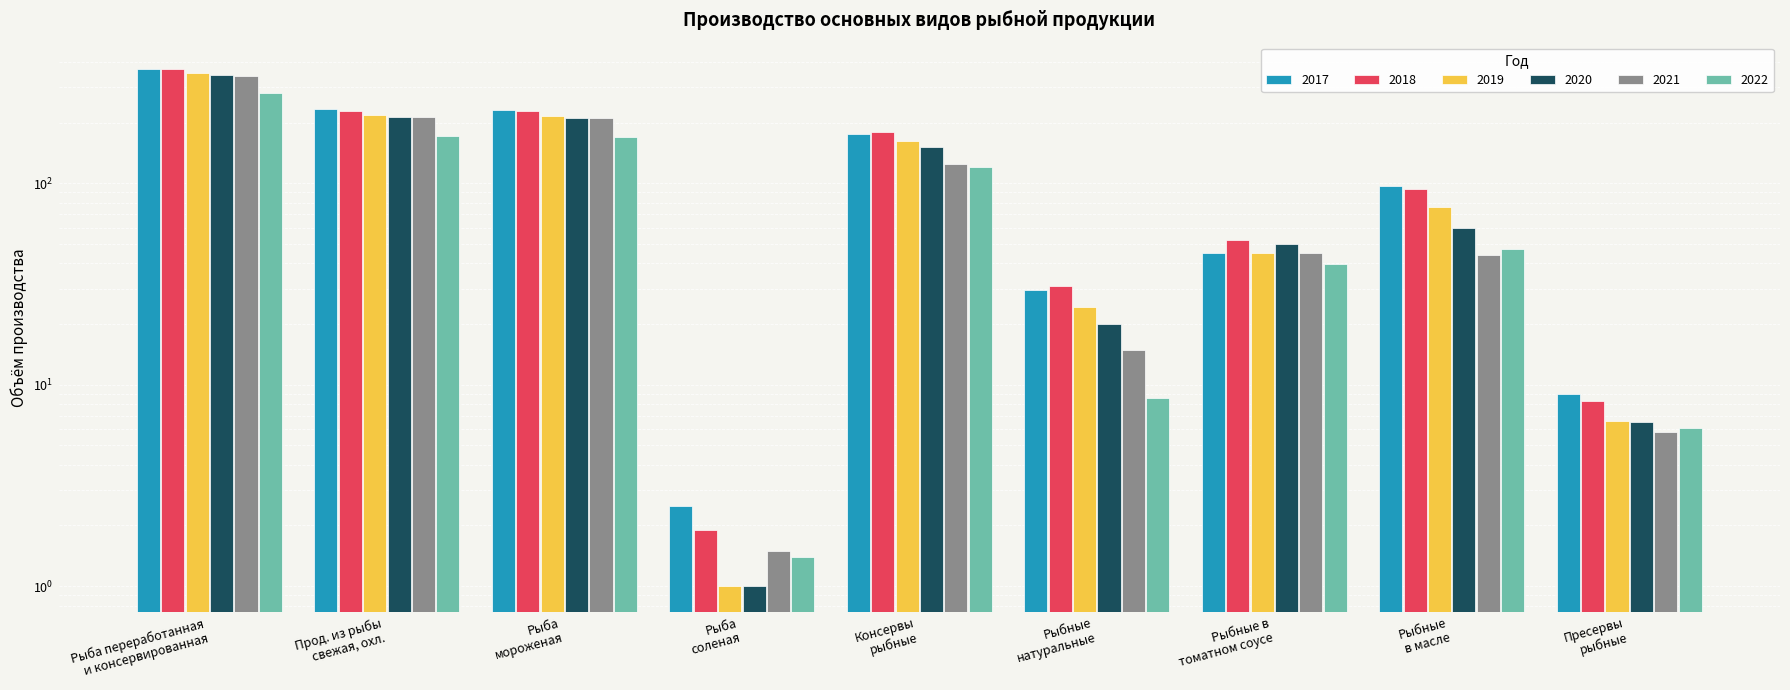

What is the sum of all 2020 values?

1055.4